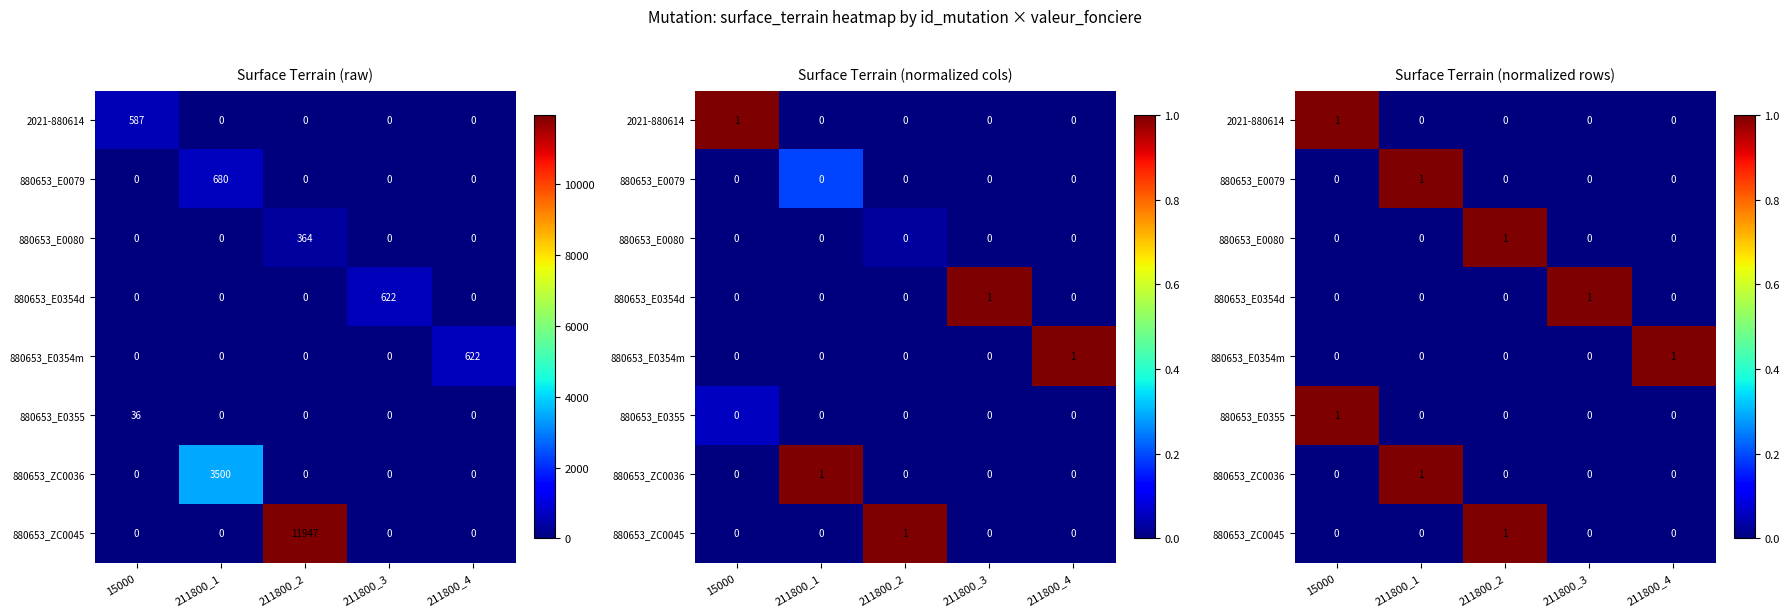

At which label does 880653_E0354m reach its peak?

211800_4